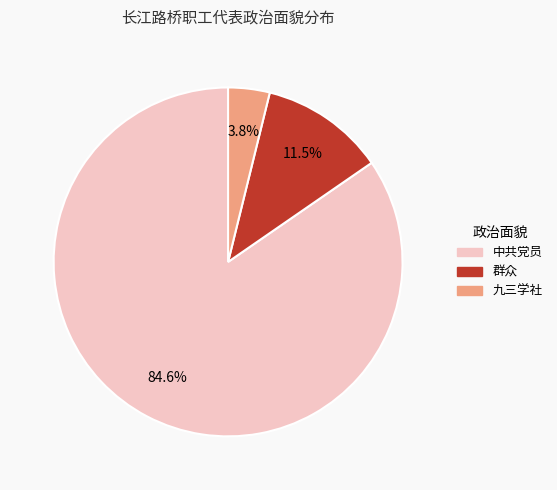

Combined, do 群众 and 九三学社 account for over 50%?

No